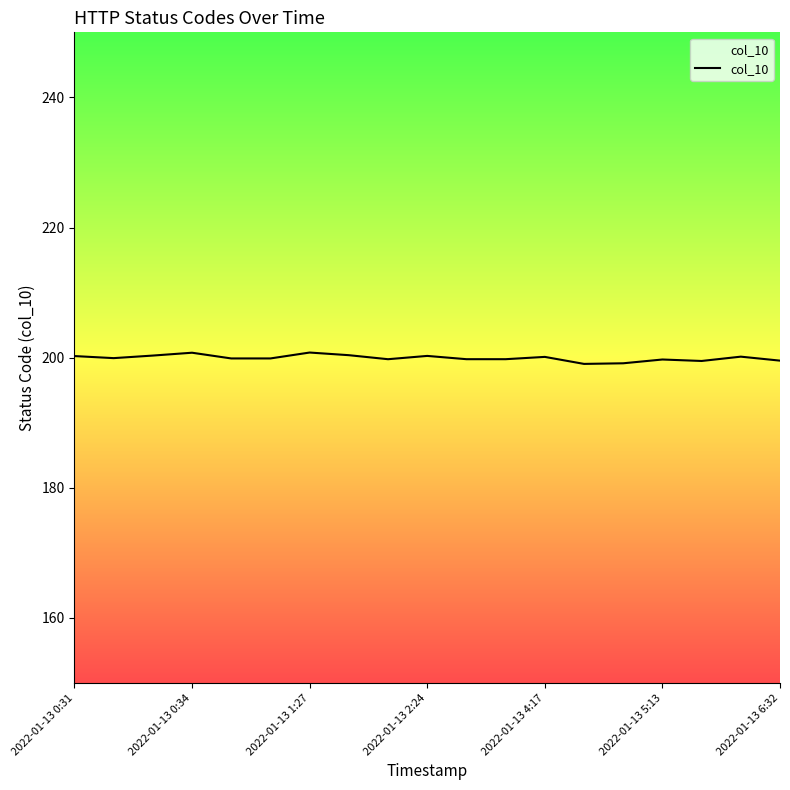

What is the smallest value displayed?

199.0